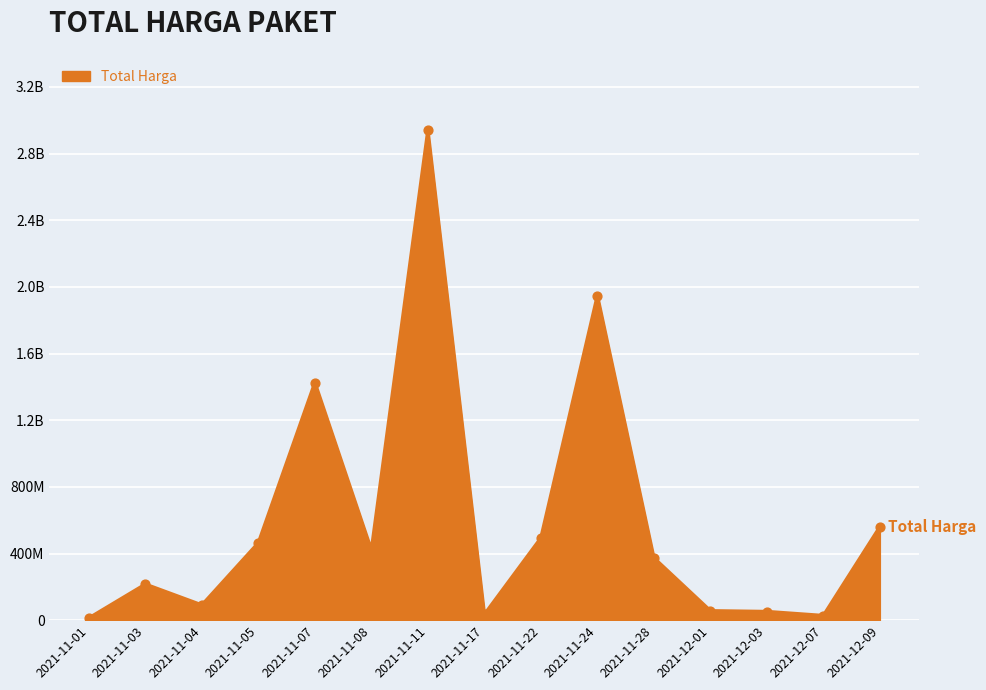

Which has a higher value, 2021-11-24 or 2021-11-11?

2021-11-11